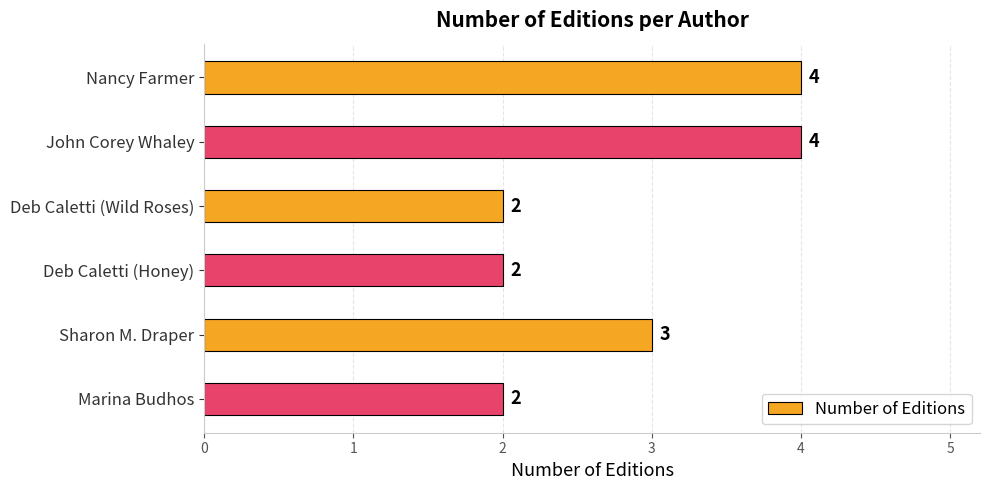

At which label is the value closest to 3?

Sharon M. Draper